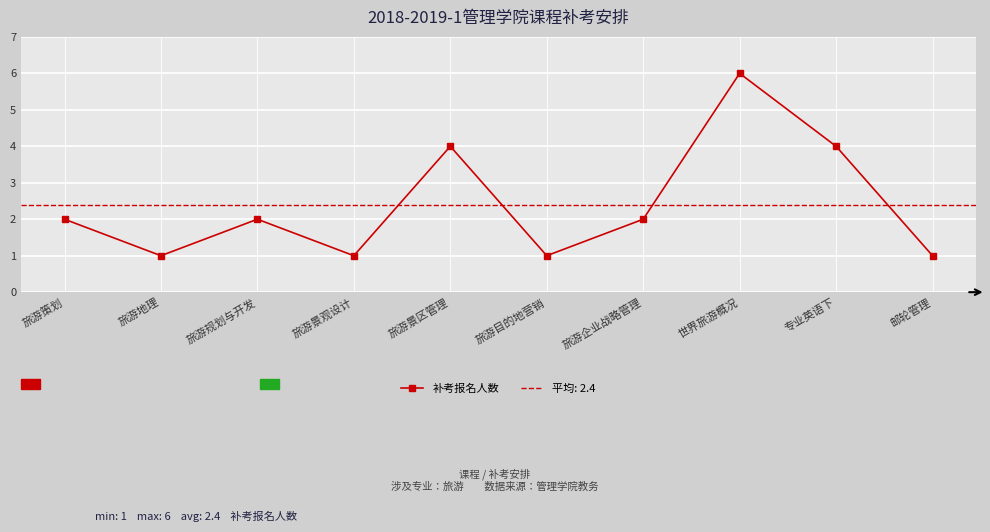

What is the change in value from 旅游策划 to 世界旅游概况?

+4